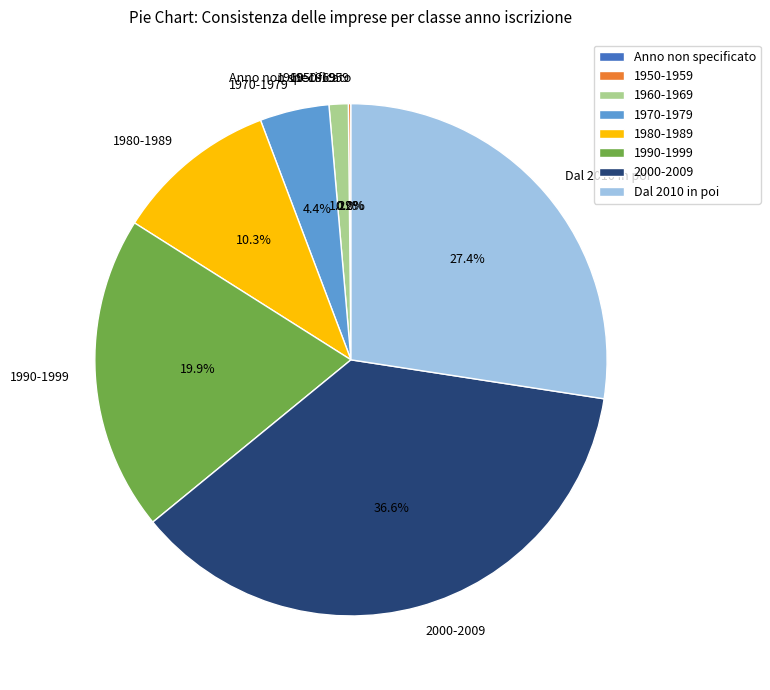

How much of the chart is everything except 1980-1989?

89.7%